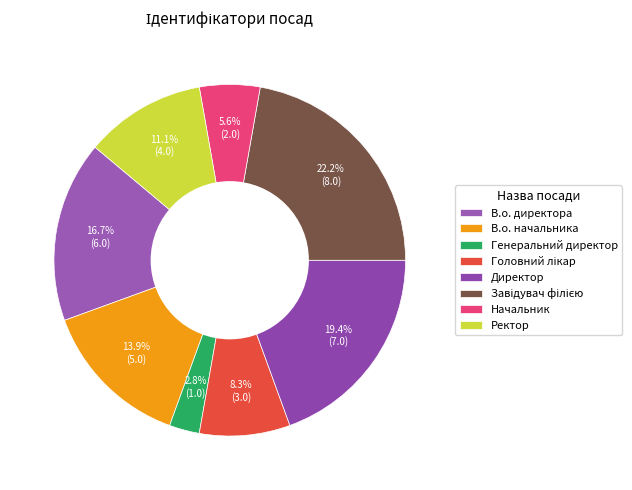

What percentage is the Генеральний директор slice, to the nearest percent?

3%